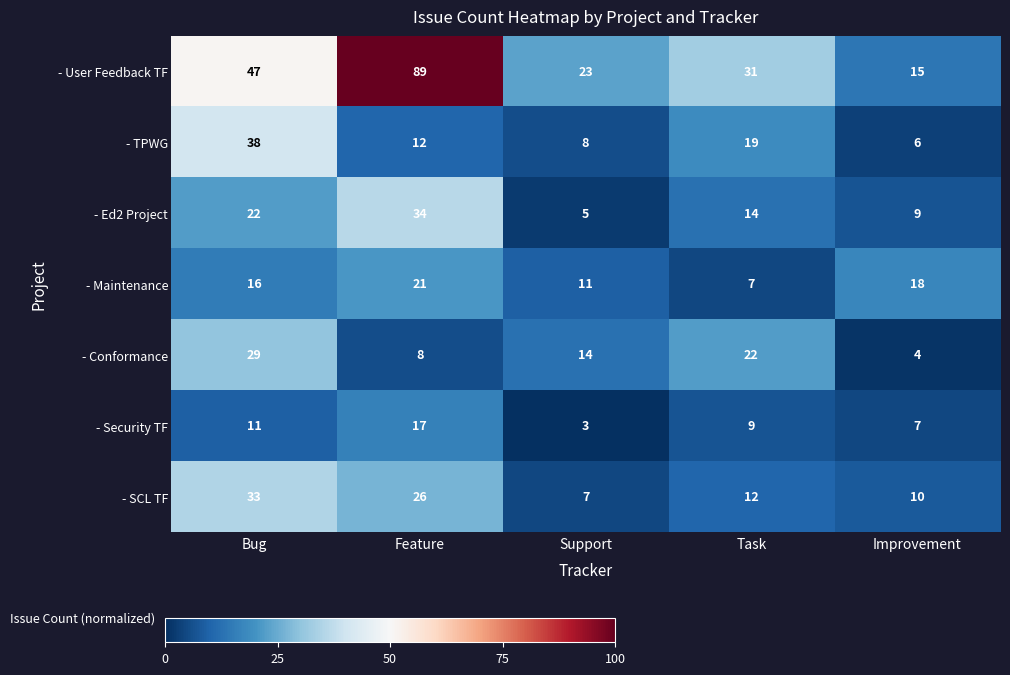

What is the difference between the highest and lowest values at Improvement?

14